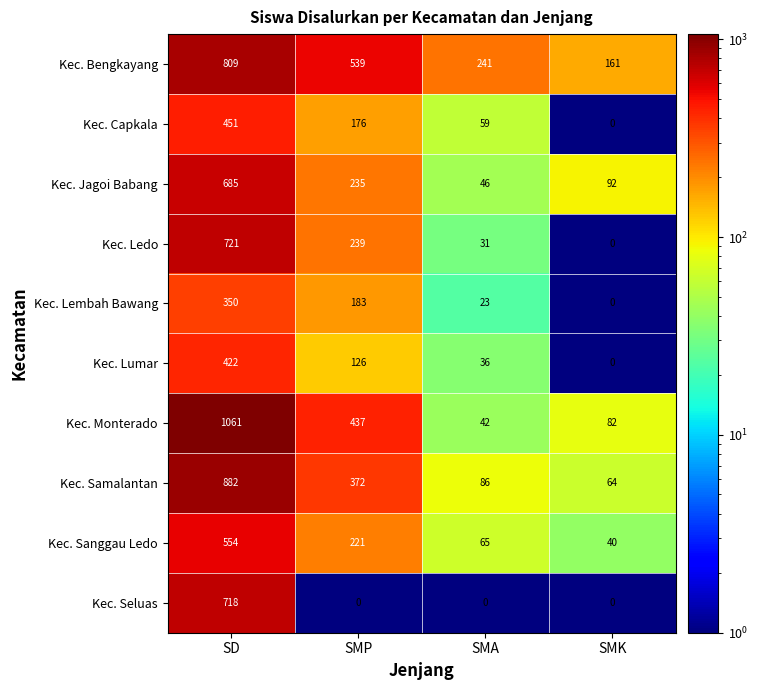

Rank the series by their maximum value, from lowest to highest.

Kec. Lembah Bawang, Kec. Lumar, Kec. Capkala, Kec. Sanggau Ledo, Kec. Jagoi Babang, Kec. Seluas, Kec. Ledo, Kec. Bengkayang, Kec. Samalantan, Kec. Monterado